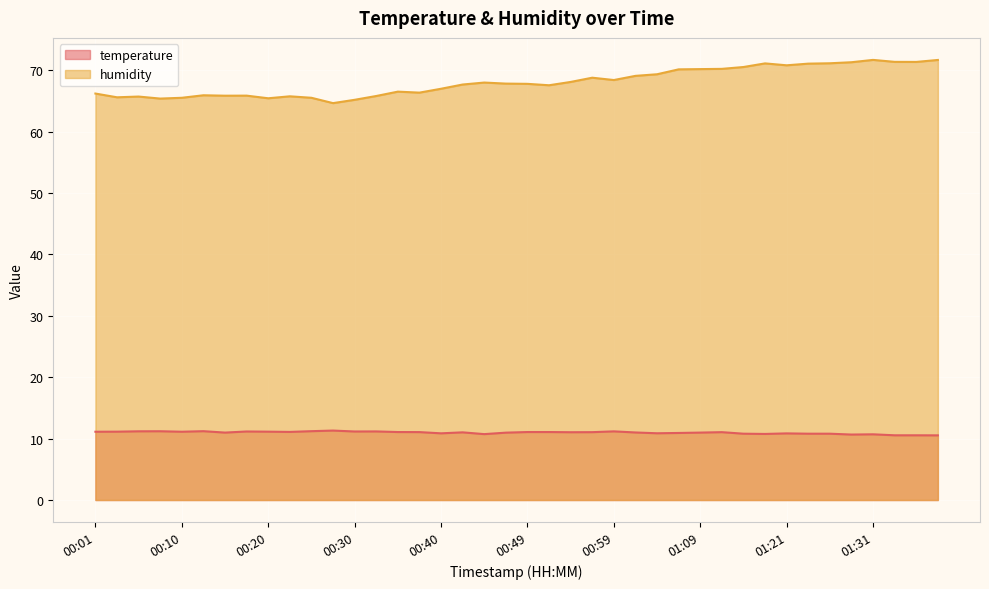

What is the difference between the highest and lowest values at 01:31?

61.0